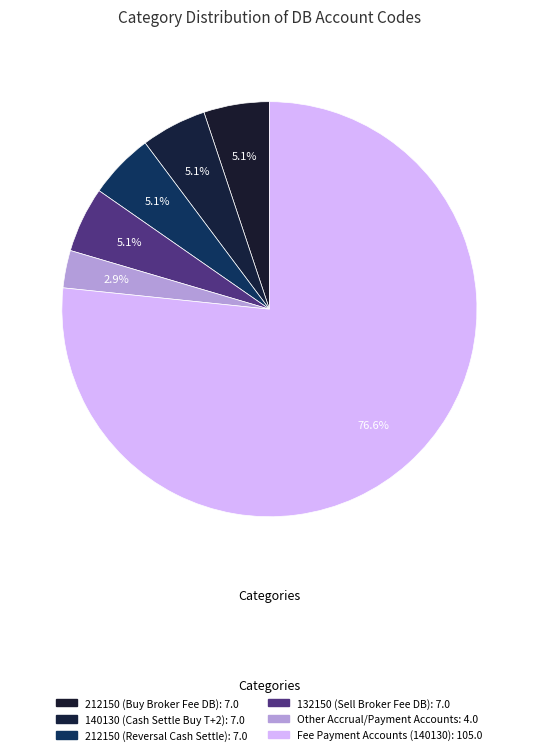

How many slices are in this pie chart?

6